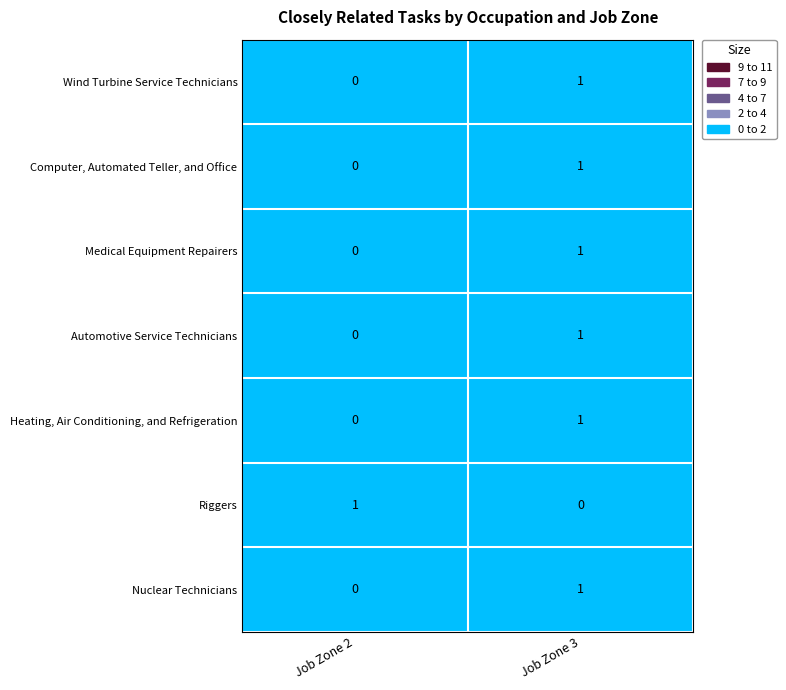

Which category has the highest value in the Riggers series?

Job Zone 2